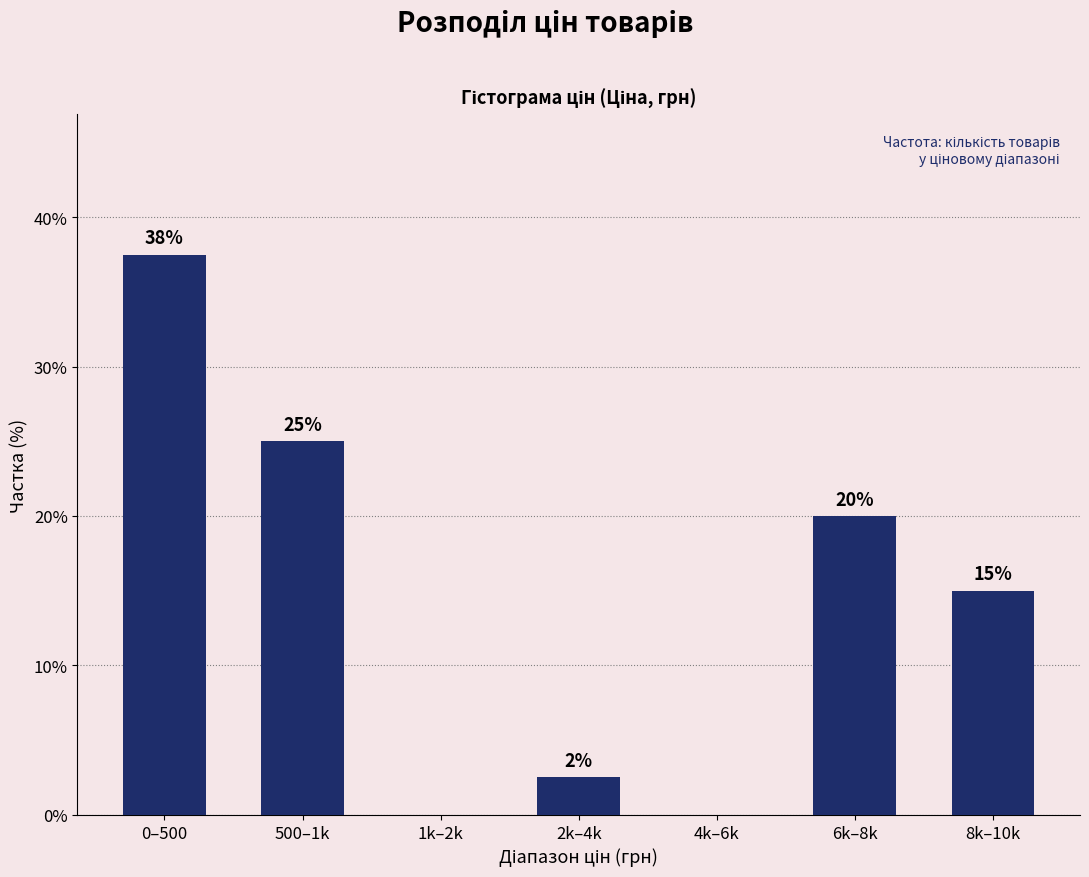

At which label does the data first exceed 15?

0–500